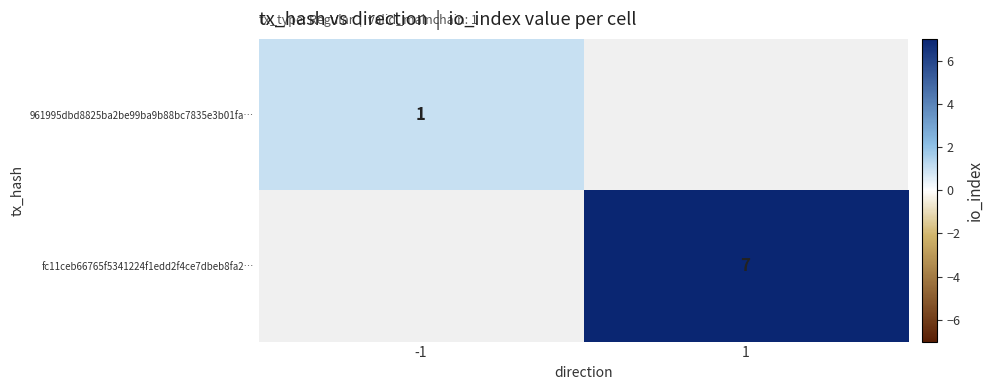

The value of fc11ceb66765f5341224f1edd2f4ce7dbeb8fa2… at 1 is 4. True or false?

False